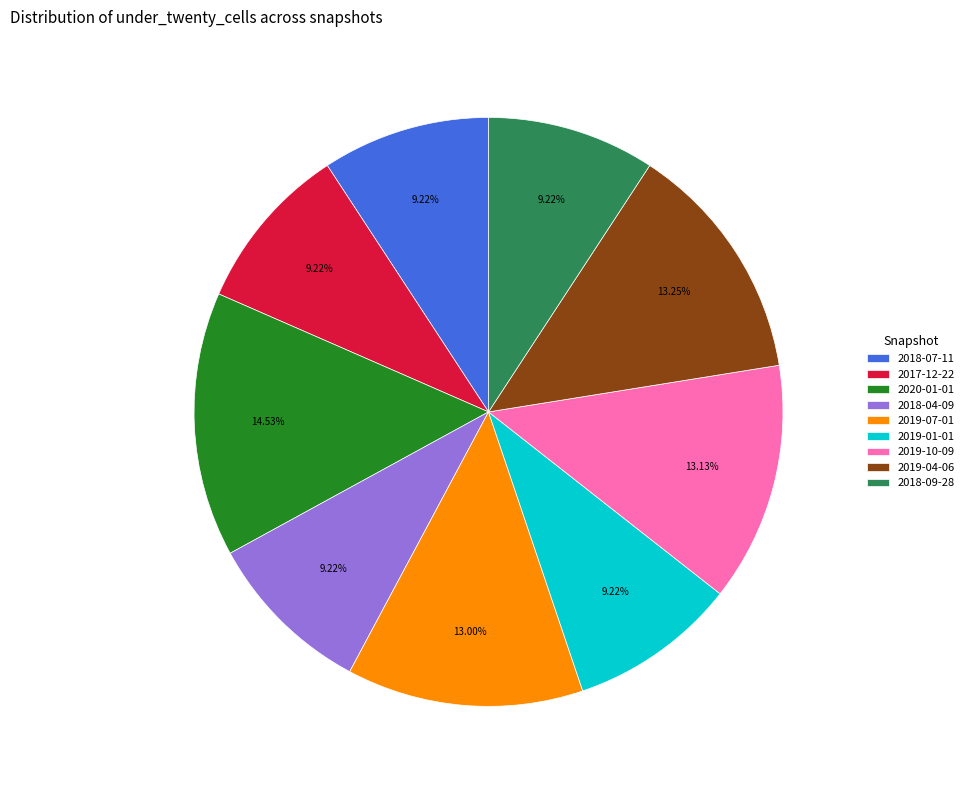

How many slices are in this pie chart?

9